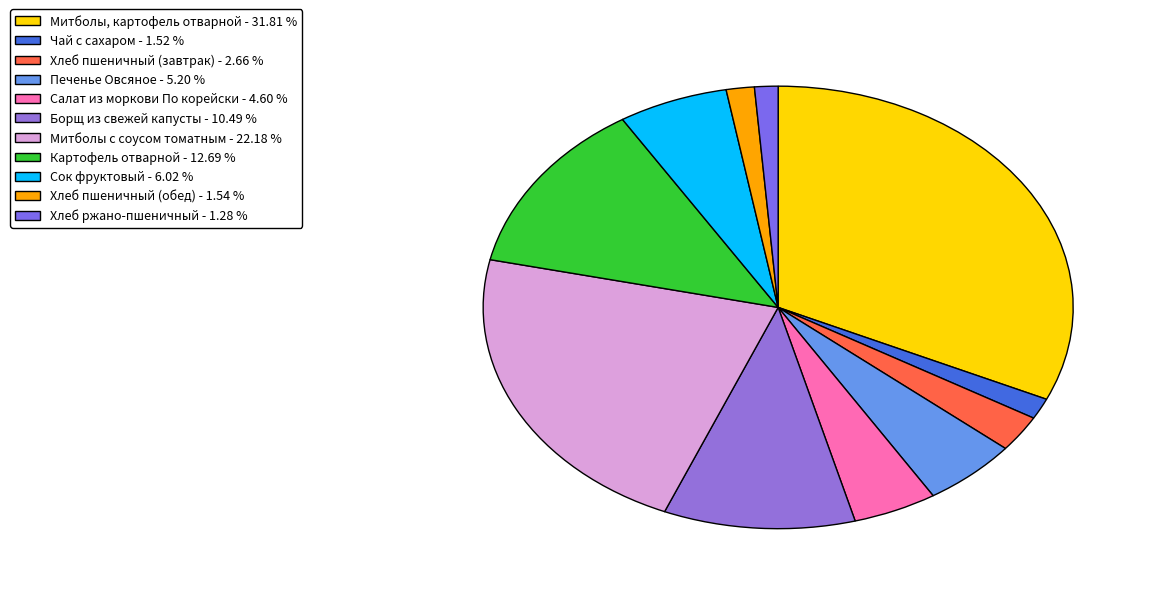

How many segments does this pie chart have?

11